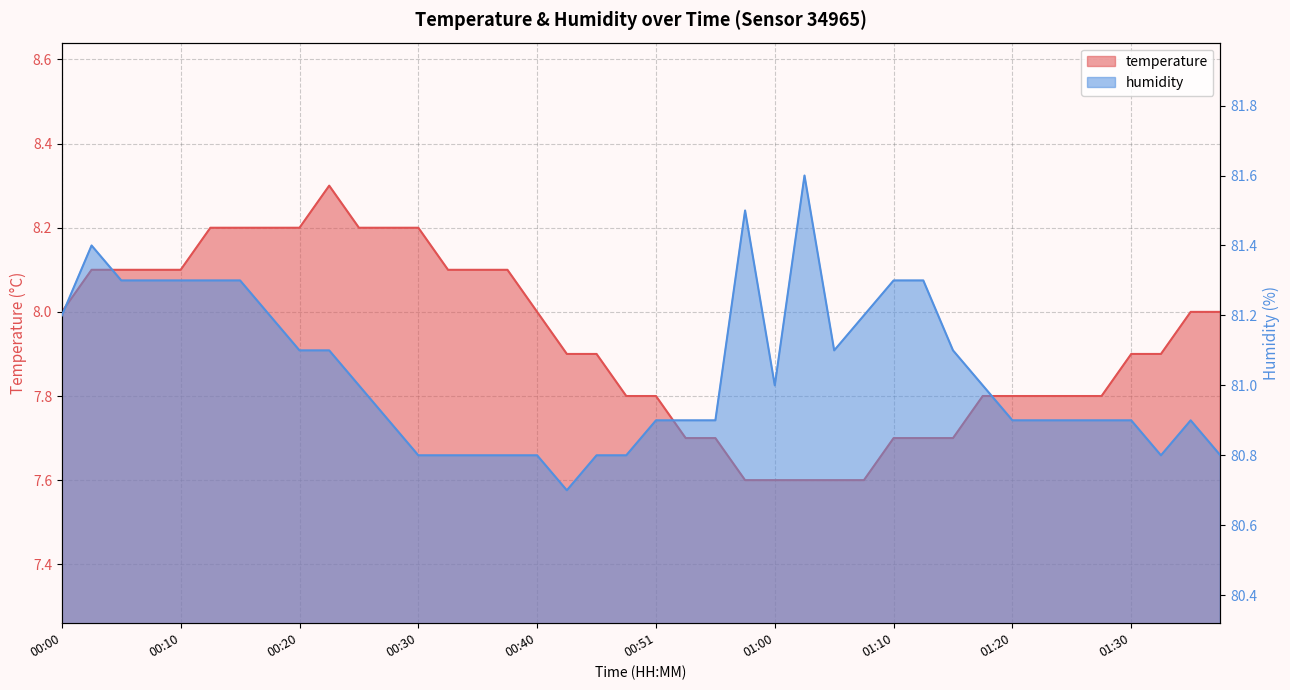

At which category is the sum across all series the highest?

00:03